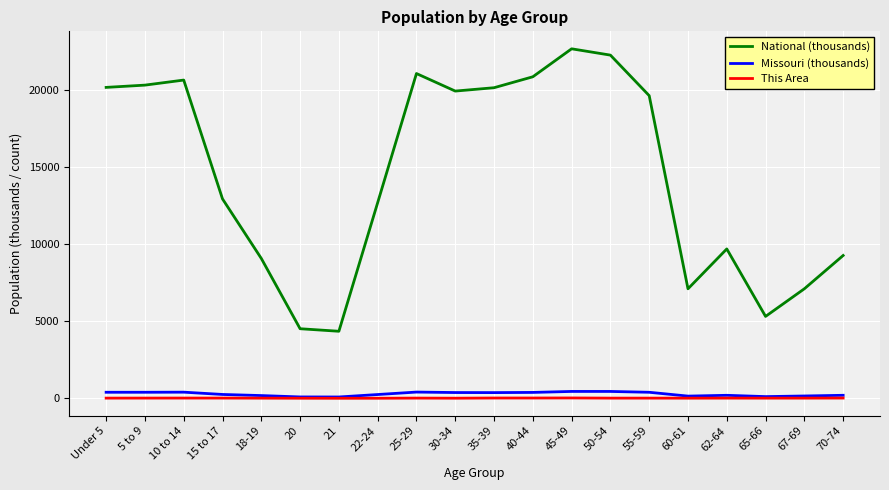

True or false: National (thousands) and Missouri (thousands) intersect in this chart.

False